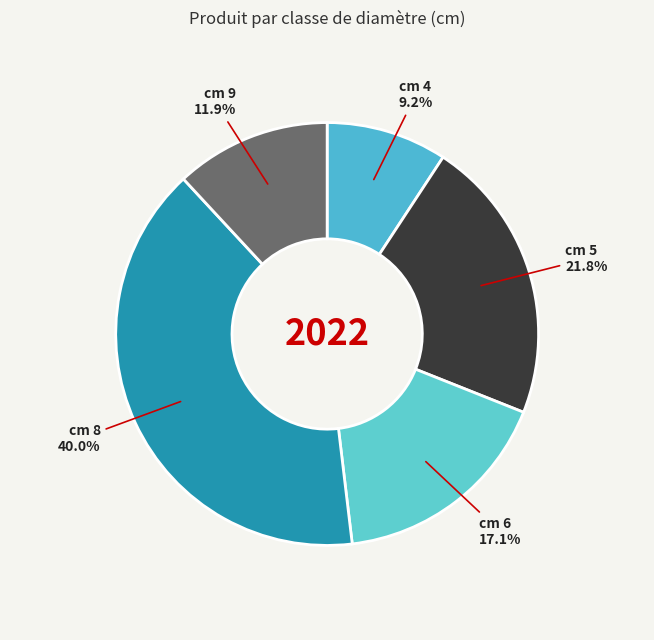

What is the ratio of the value at cm 9 to the value at cm 6?

0.7